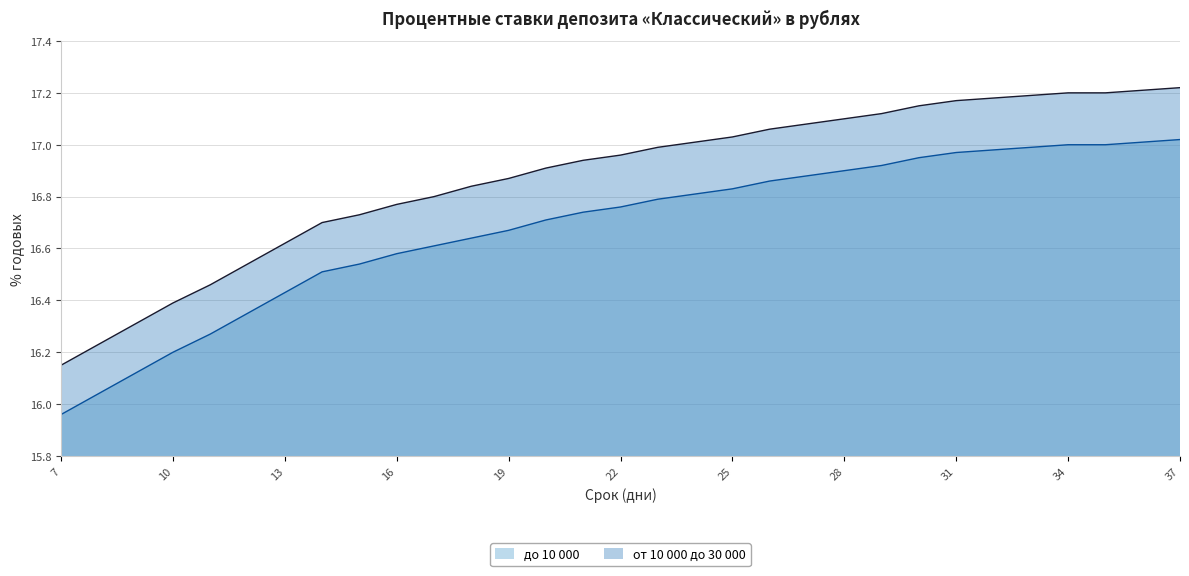

How many data points does each series have?

31